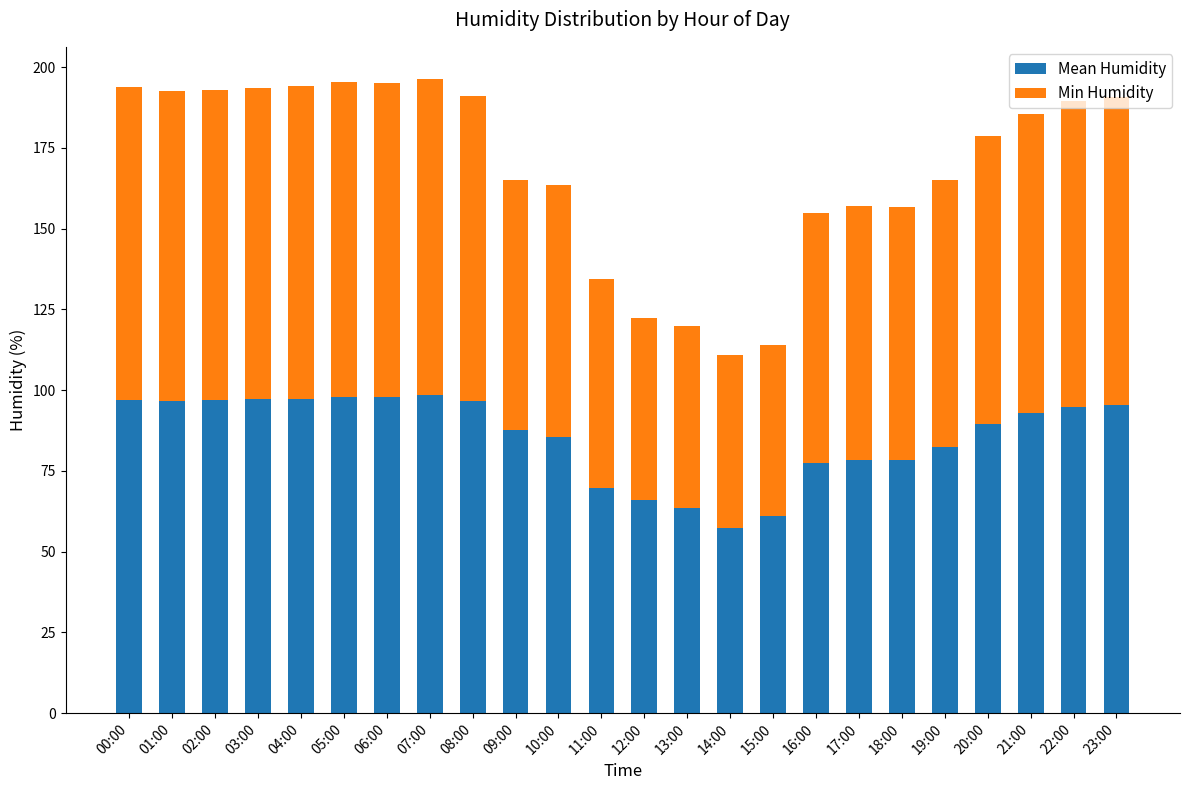

What is the maximum value for Mean Humidity?

98.4